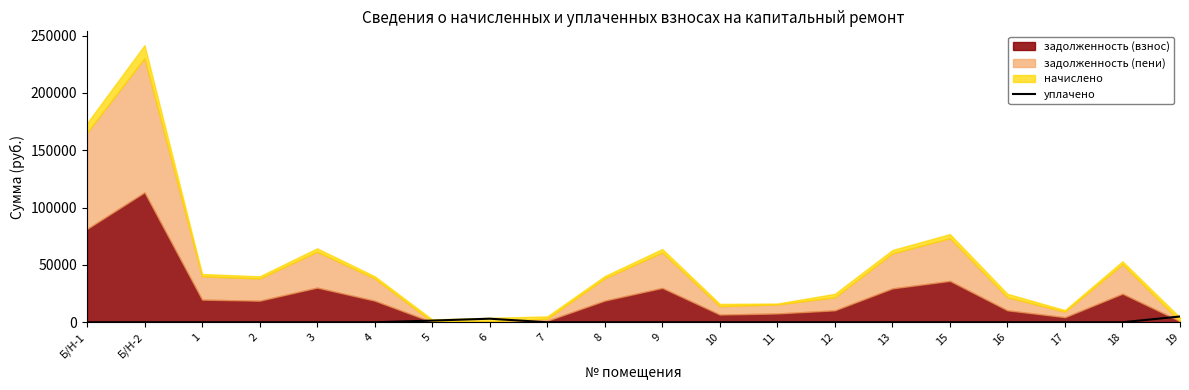

How many positive values are there?

3